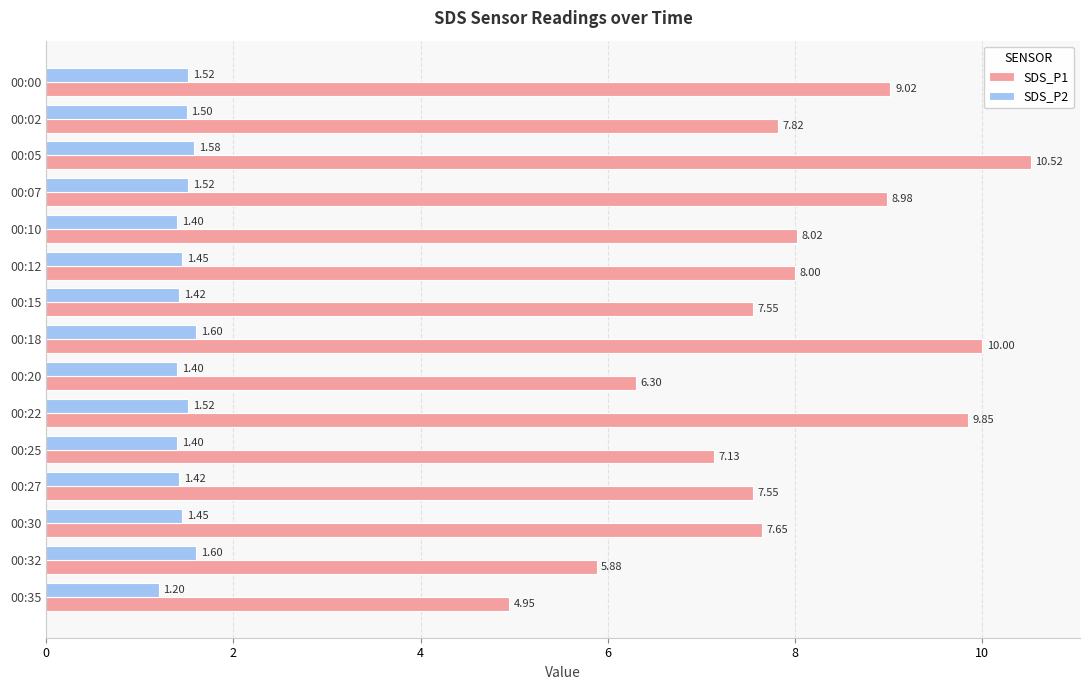

What is the sum of all SDS_P2 values?

22.0